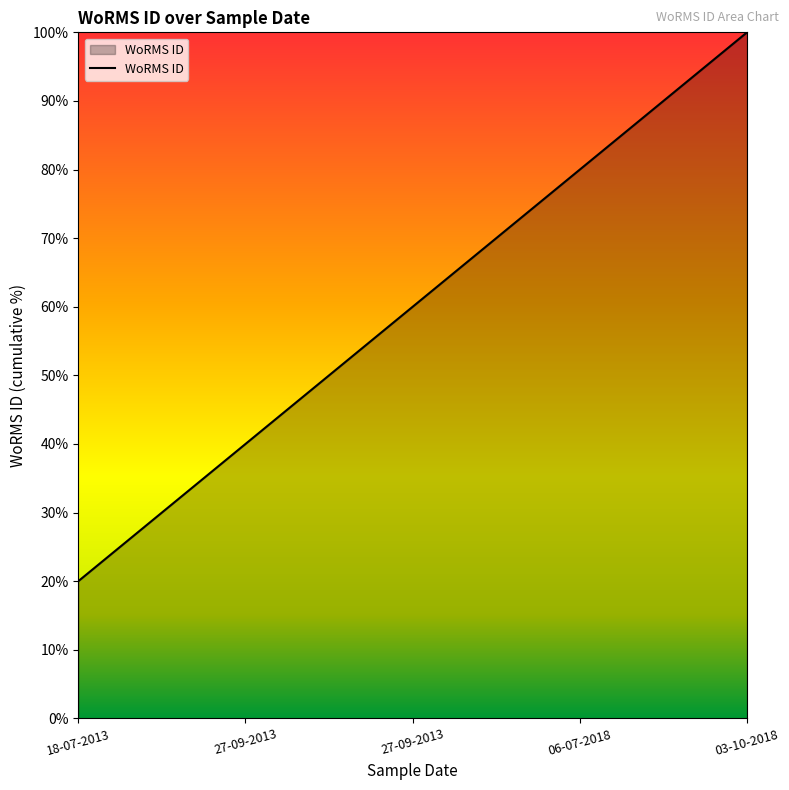

What is the average value?

60